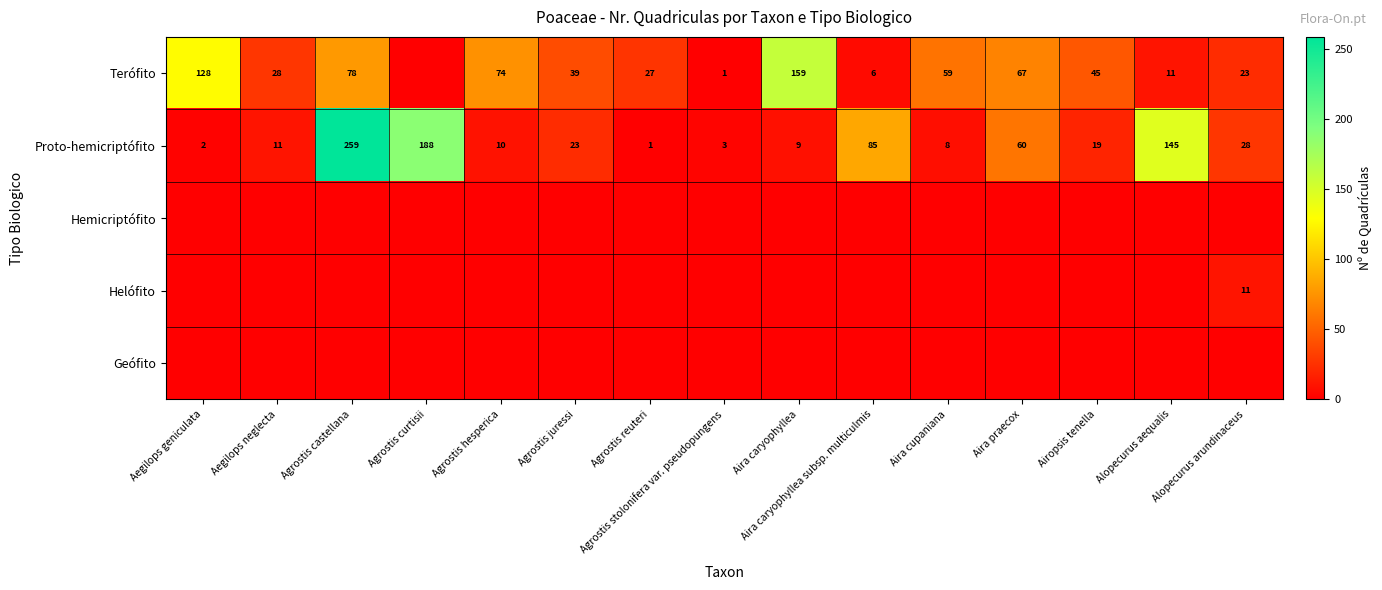

What is the difference between the Proto-hemicriptófito values at Aira caryophyllea subsp. multiculmis and Aira praecox?

25